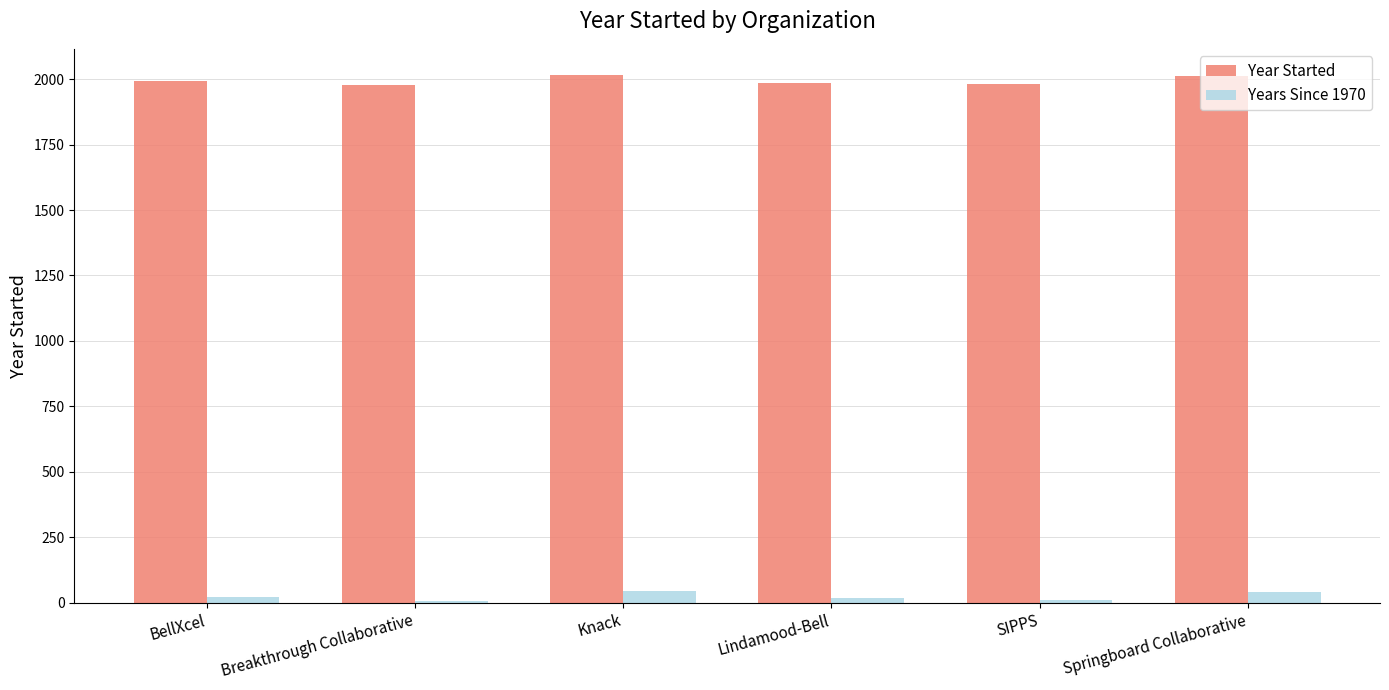

True or false: Year Started has a value of 1980 at SIPPS.

True